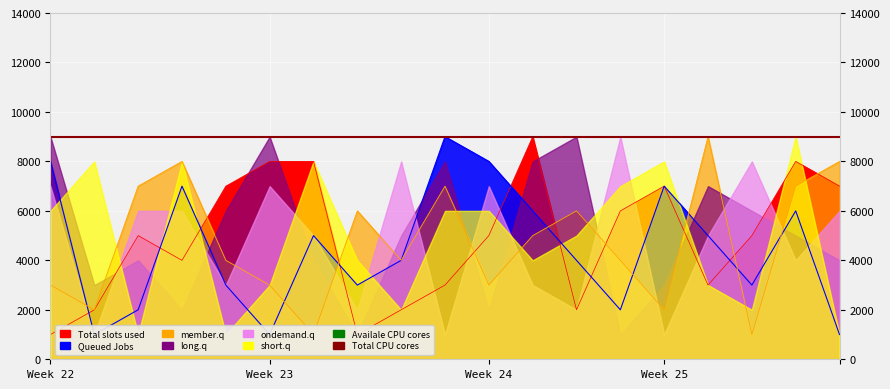

How many categories are shown in the chart?

19